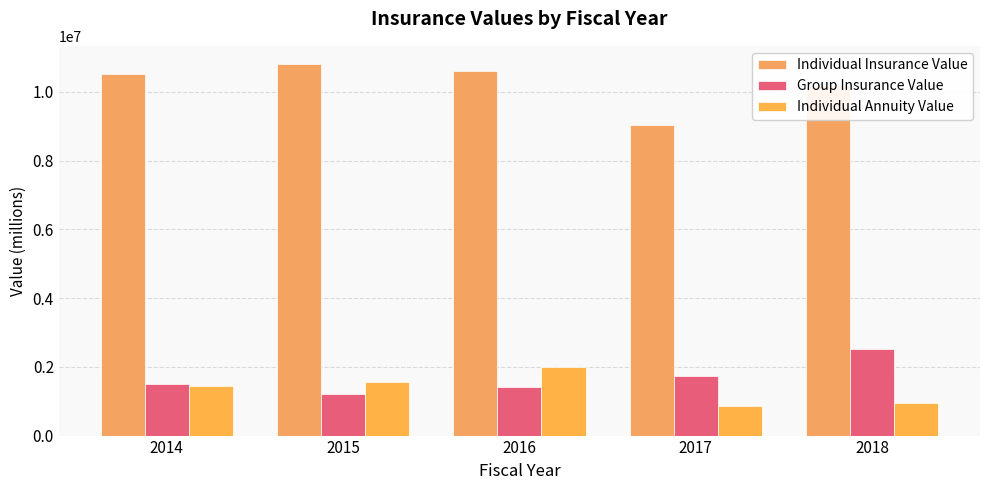

How many data points in Individual Annuity Value are less than 1438569?

2